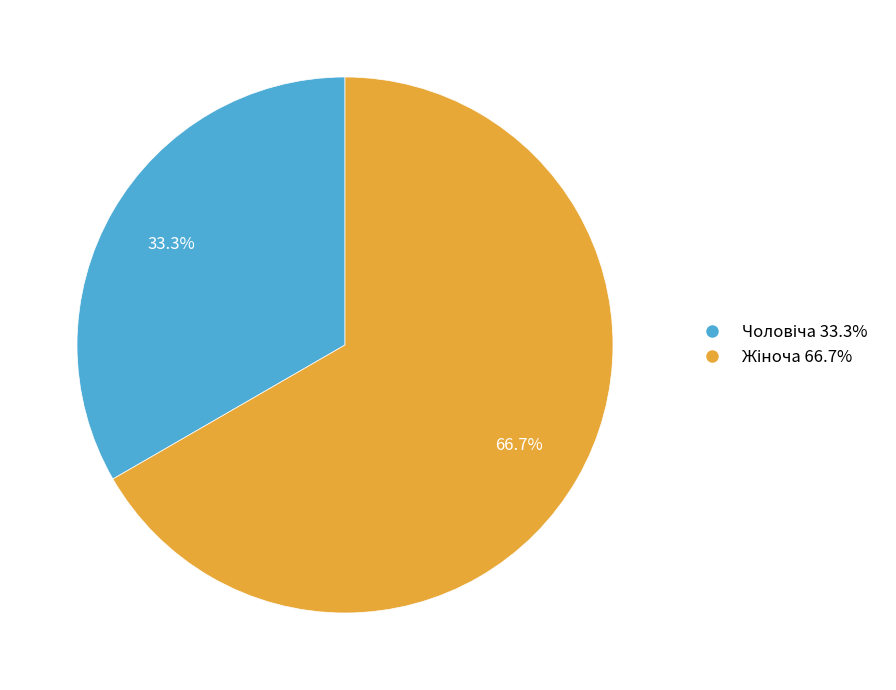

To the nearest percent, what is the difference between the largest and smallest slice percentages?

33%